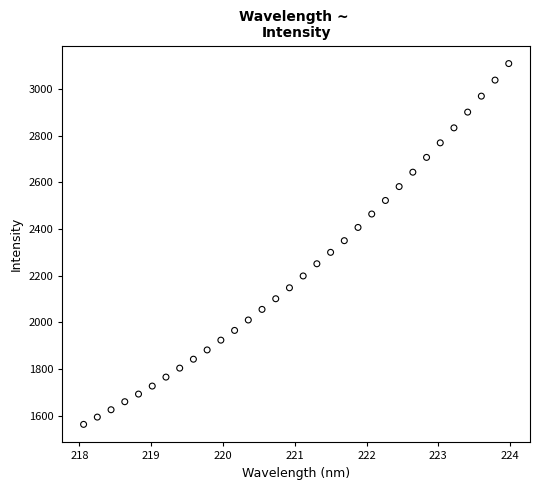

What is the range of X values (max minus min)?

5.9